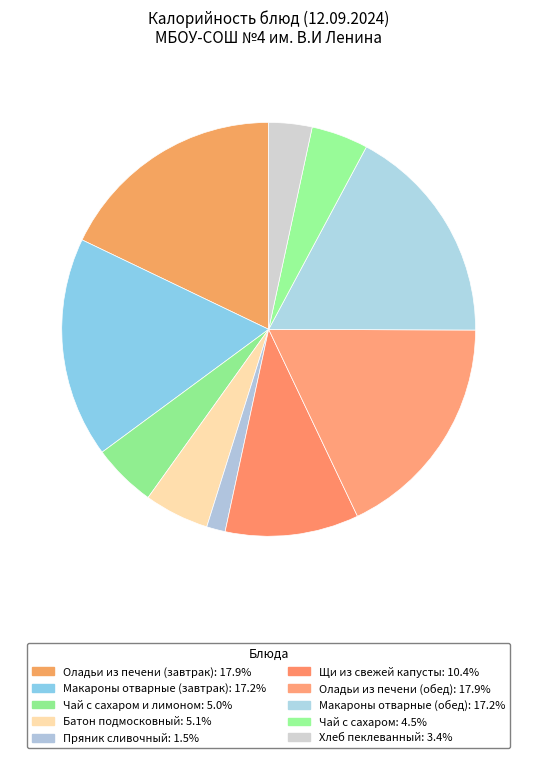

Count the number of slices in the pie.

10